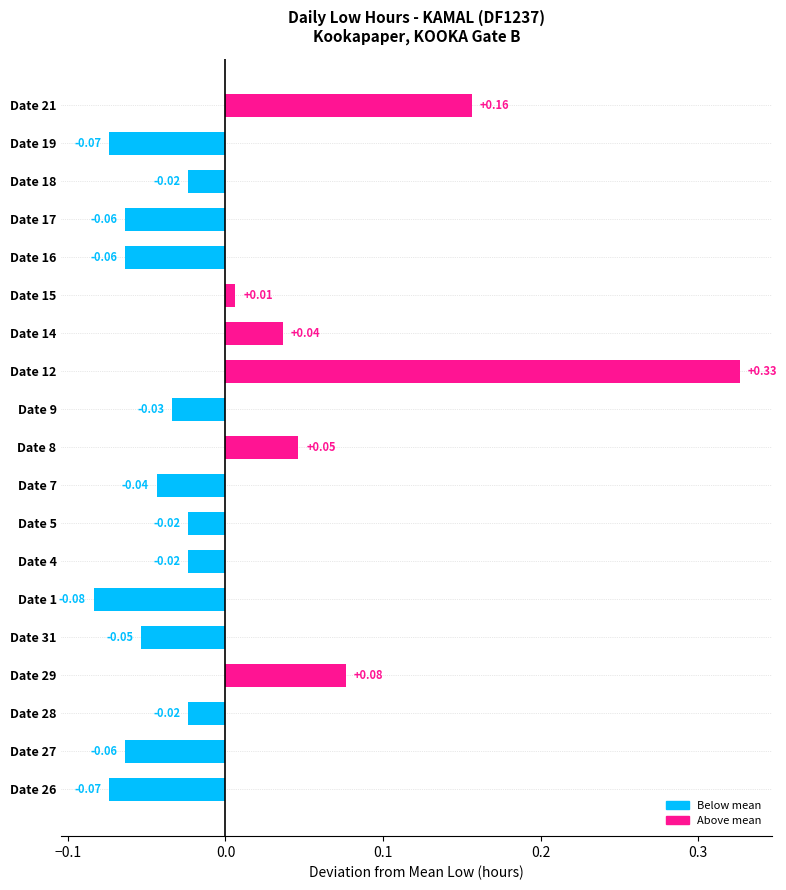

What is the difference between the maximum and minimum values?

0.4